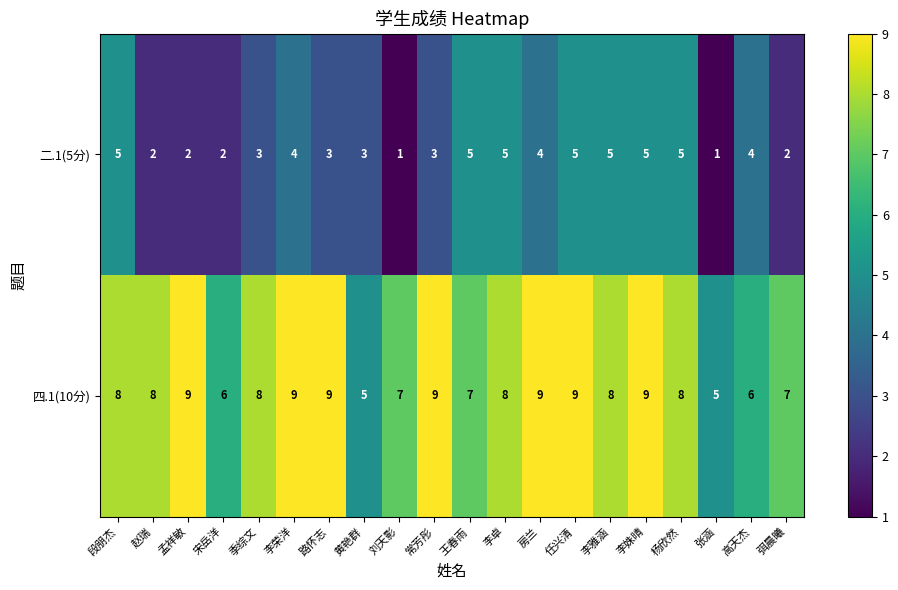

What is the total value across all series at 杨欣然?

13